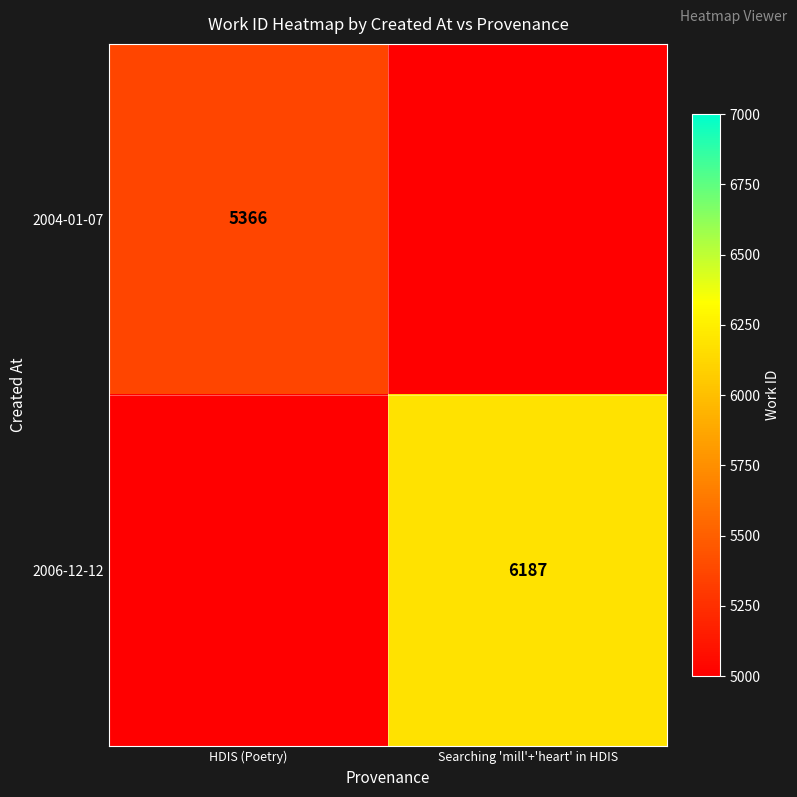

The value of 2006-12-12 at Searching 'mill'+'heart' in HDIS is 6187. True or false?

True